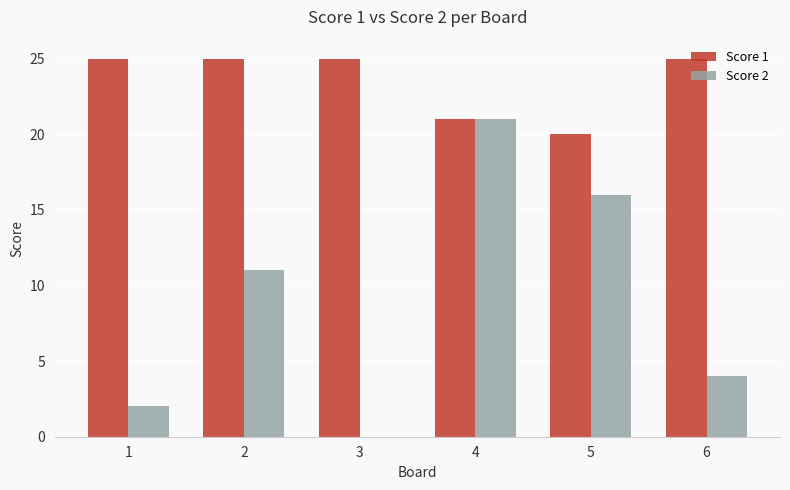

Are the bars grouped side by side (vs. stacked)?

Yes